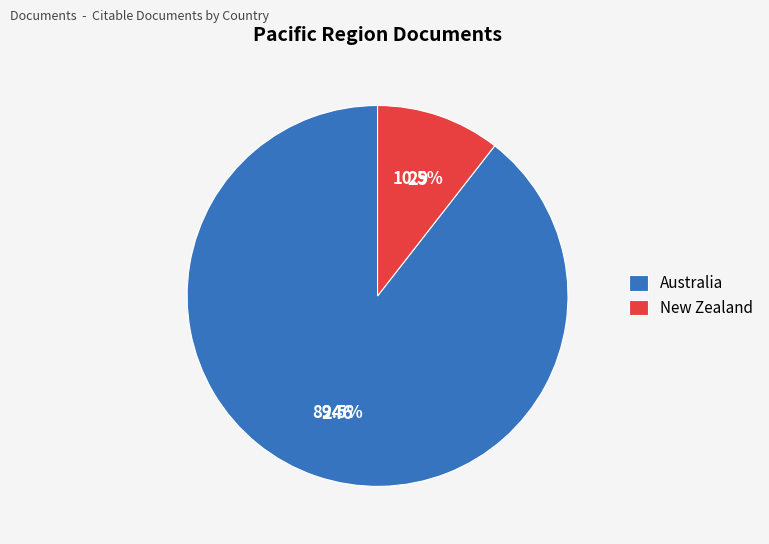

Approximately how many times larger is the value at New Zealand compared to Australia?

0.1